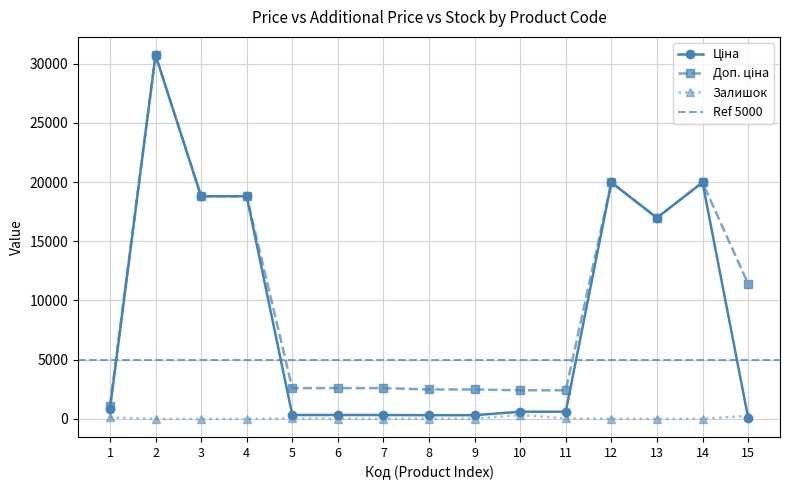

Count the number of data series in this chart.

3